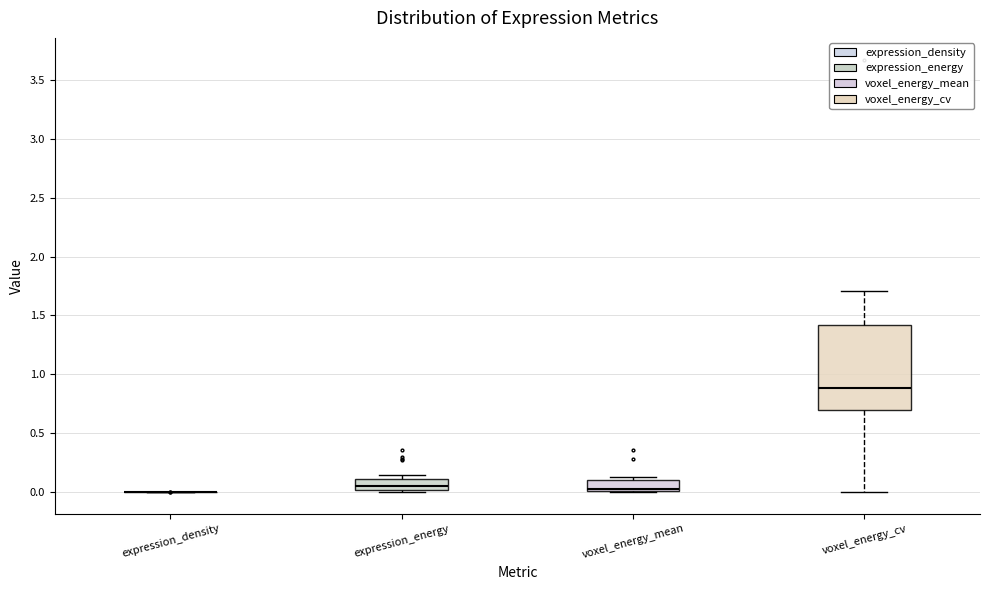

Reading left to right, transcribe this box plot: for each box, give where its median line is, the range the box spans, and where its two whiskers end, as read against the y-axis. The values are not printed on the chart, so give them approximately, as read against the axis.

expression_density: box collapsed to a line at 0.00, whiskers 0.00 to 0.00
expression_energy: median 0.05, box 0.00 to 0.10, whiskers 0.00 (just below the box's lower edge) to 0.15
voxel_energy_mean: median 0.05, box 0.00 to 0.10, whiskers 0.00 to 0.15
voxel_energy_cv: median 0.90, box 0.70 to 1.40, whiskers 0.00 to 1.70